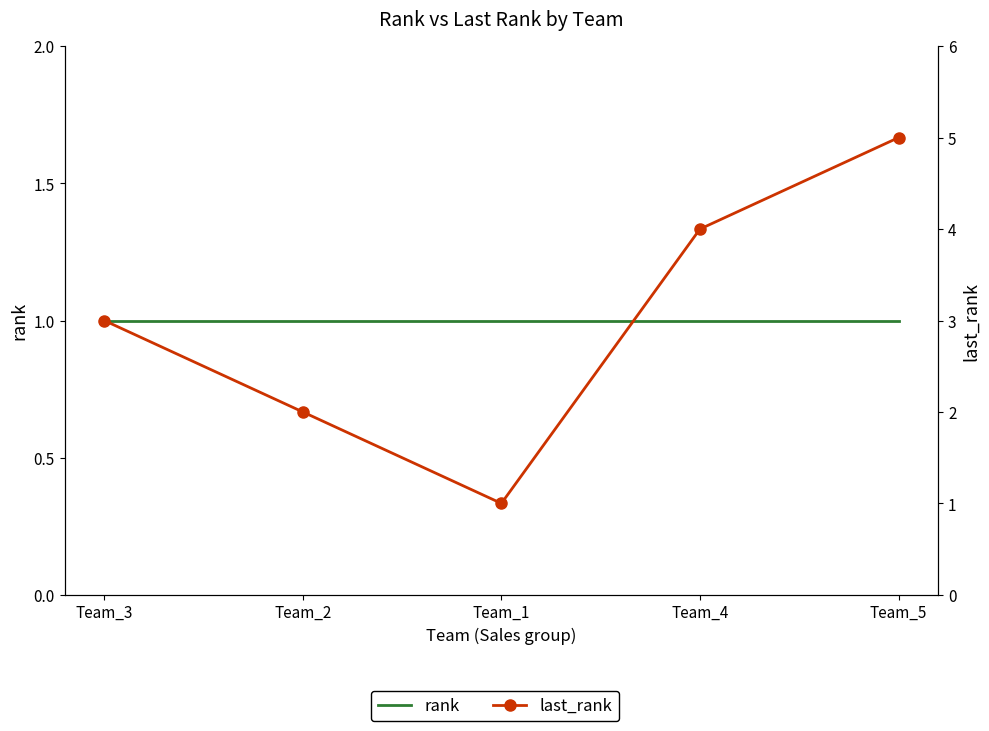

What position from the right is Team_1?

3